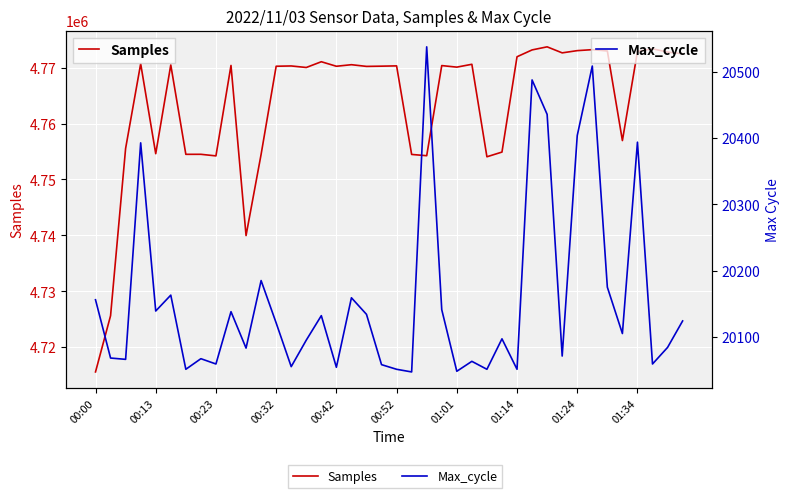

Rank the series by their average value, from highest to lowest.

Samples, Max_cycle